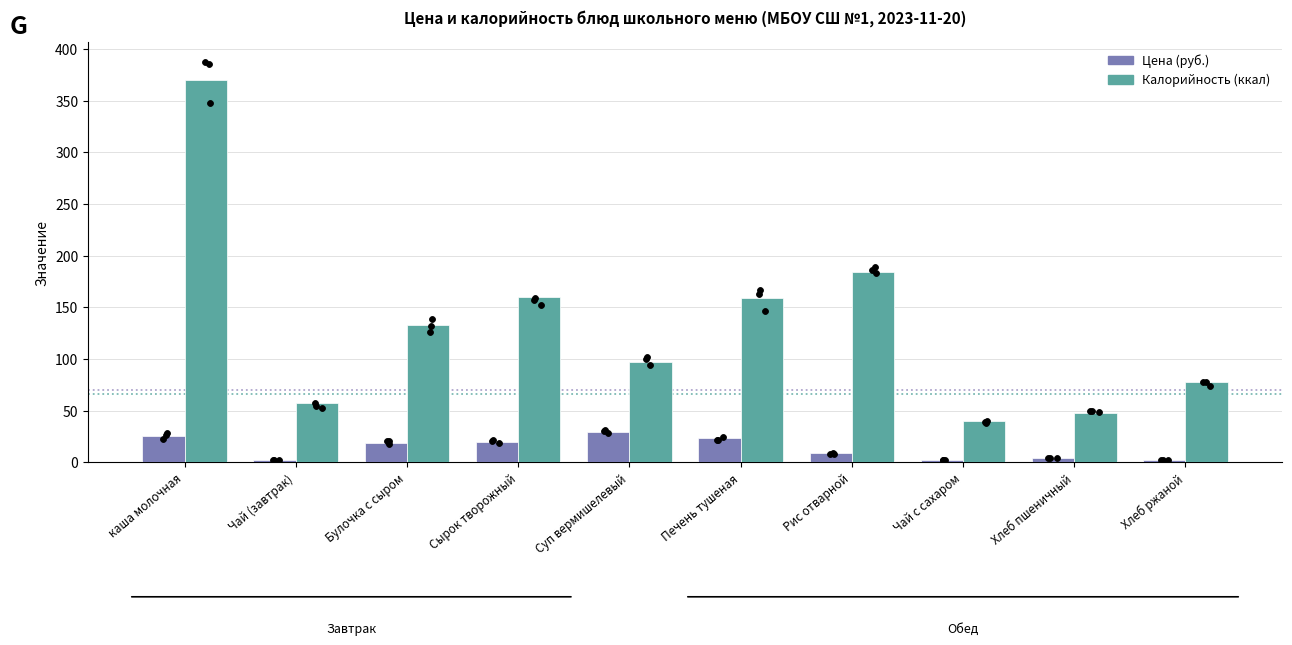

Which series contains the lowest Y value?

Цена (руб.)